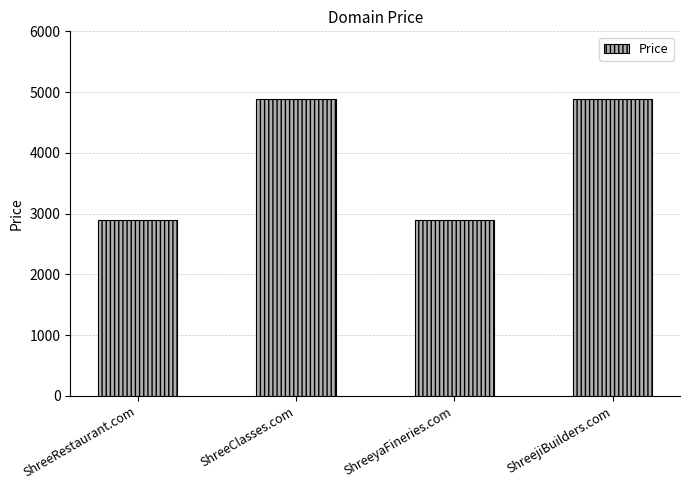

What is the sum of all values?

15552